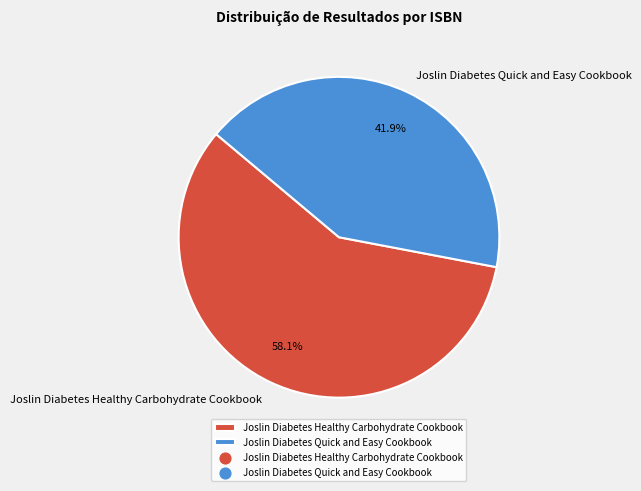

What is the majority slice?

Joslin Diabetes Healthy Carbohydrate Cookbook